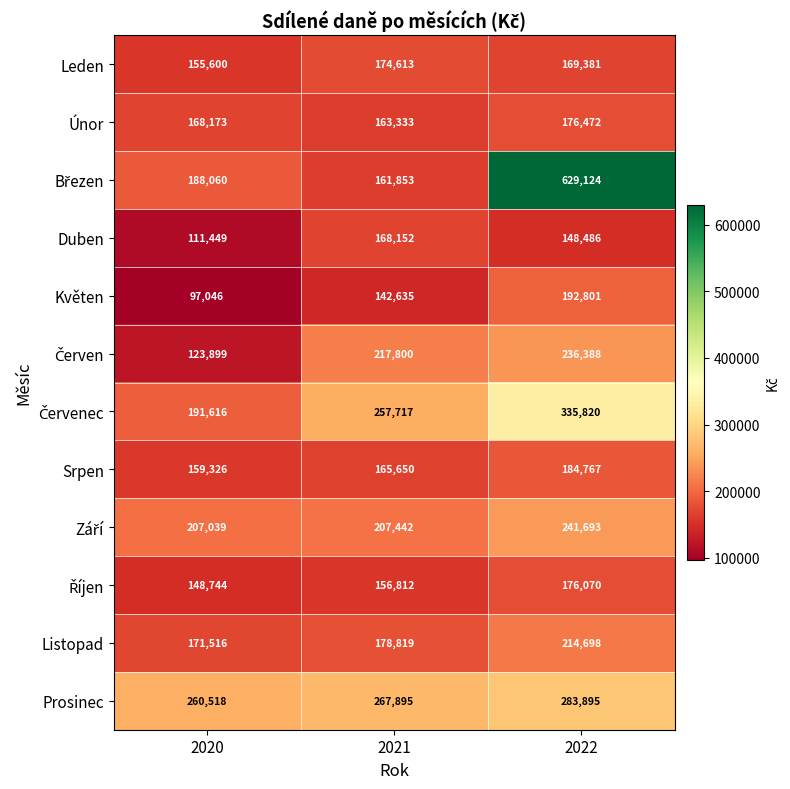

What is the difference between the maximum and second lowest values in the Květen series?

50166